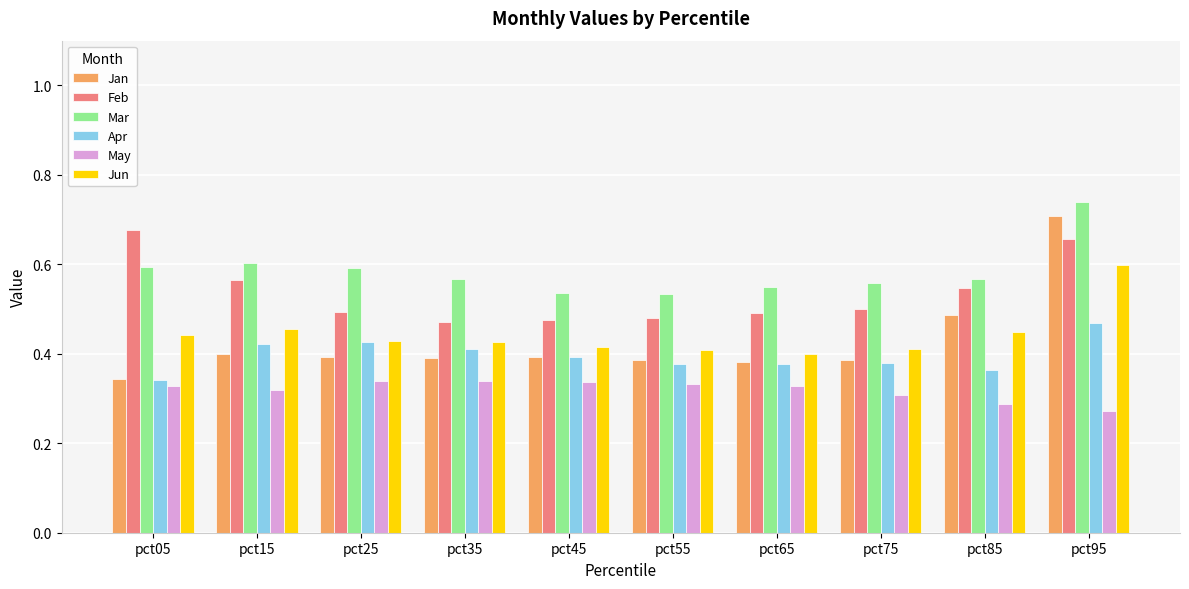

True or false: Feb has a value of 0.8 at pct15.

False